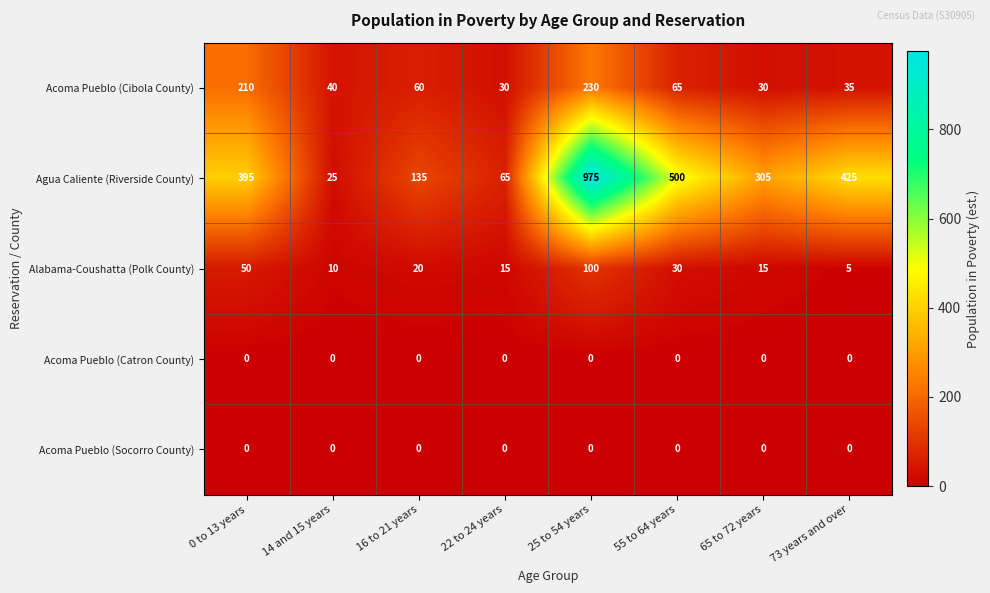

Which series has the largest range (max minus min)?

Agua Caliente (Riverside County)